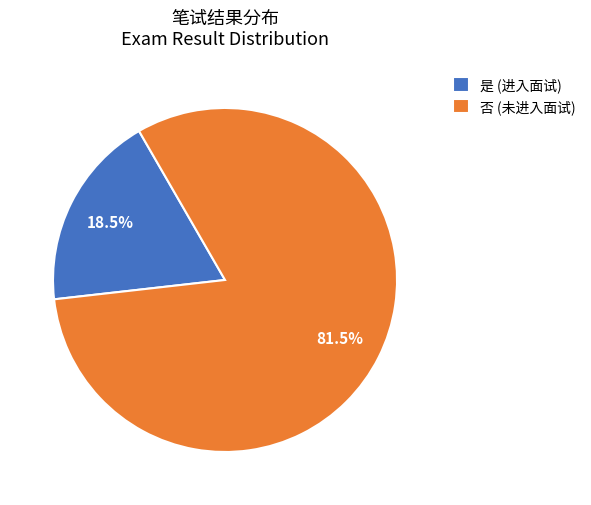

What is the total percentage of 是 and 否?

100.0%